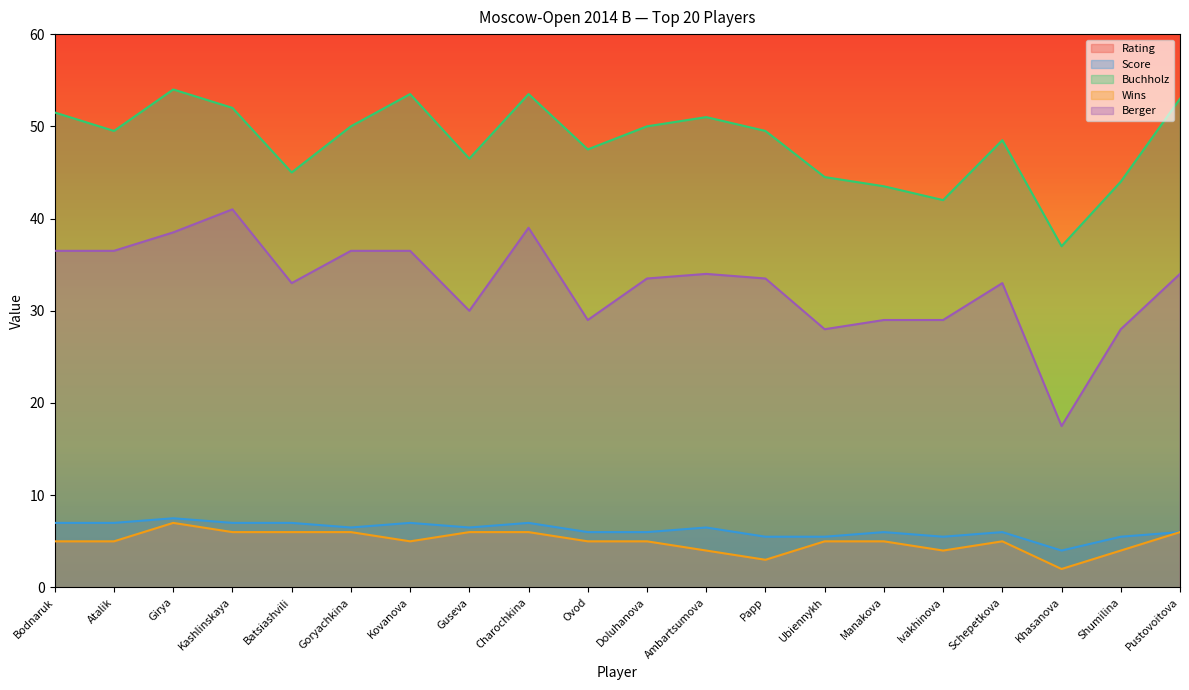

What is the average value of the Score series?

6.2